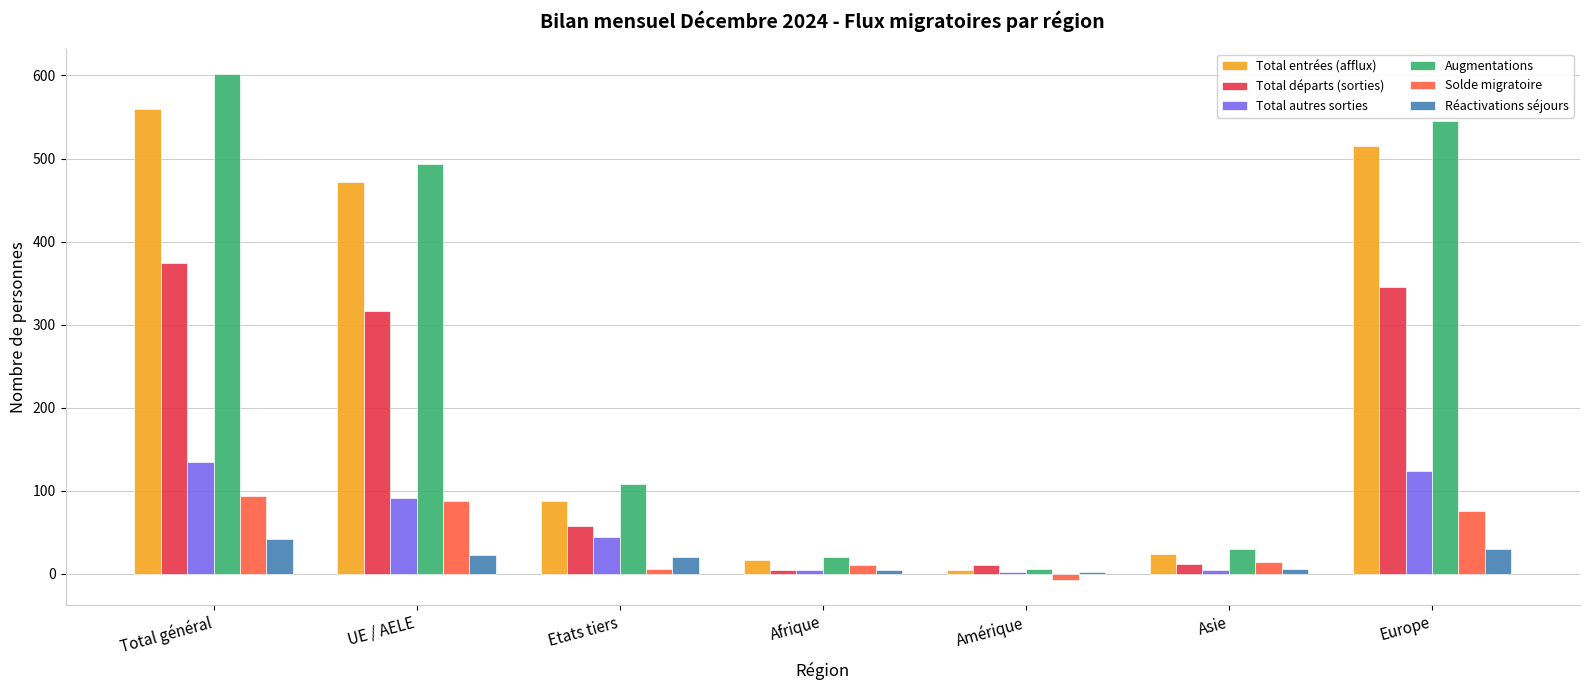

The value of Augmentations at Asie is 30. True or false?

True